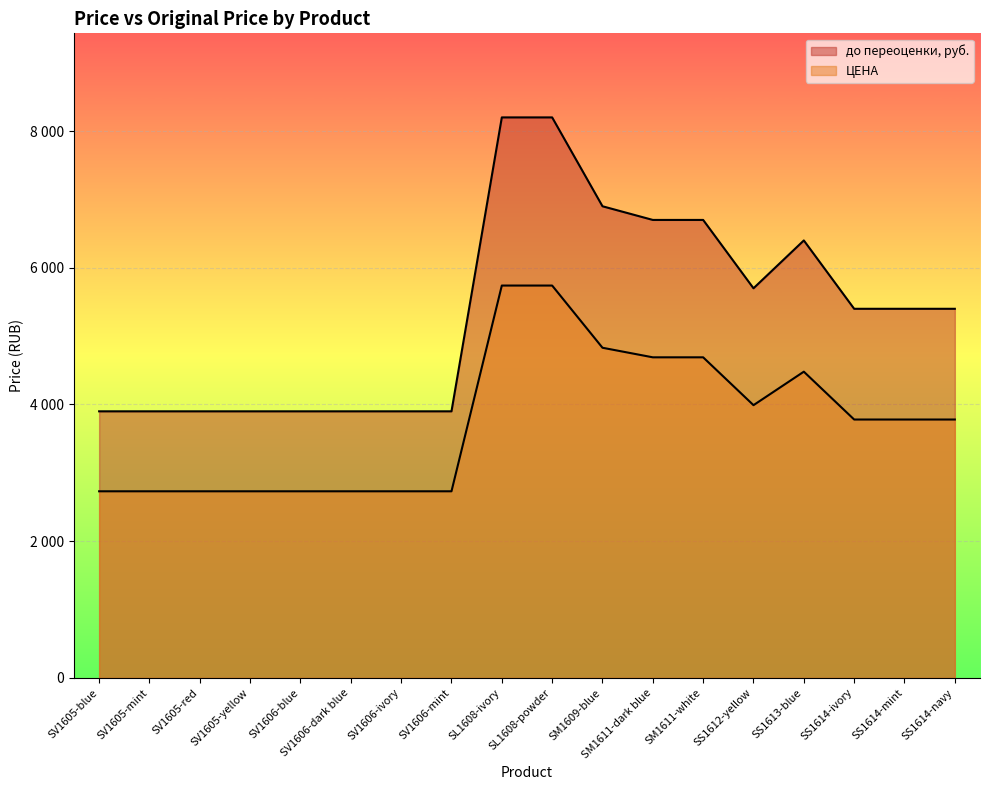

At which category does ЦЕНА reach its first local peak?

SS1613-blue